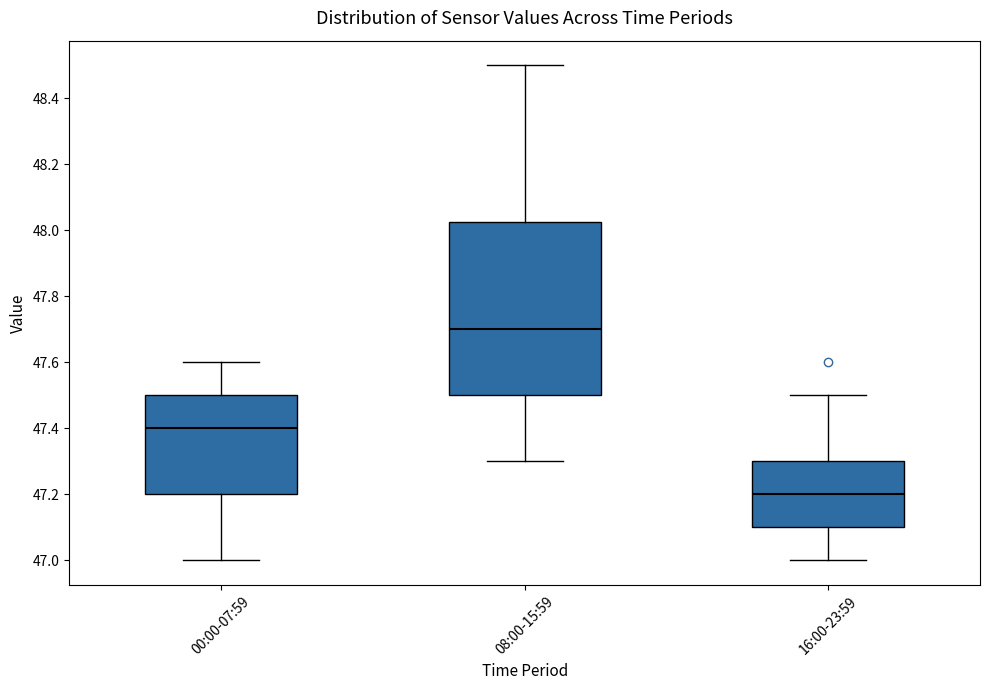

Reading left to right, read every box against the y-axis: the position of its median line, the range the box covers, and the ends of its whiskers. The values are not printed on the chart, so give them approximately, as read against the axis.

00:00-07:59: median 47.40, box 47.20 to 47.50, whiskers 47.00 to 47.60
08:00-15:59: median 47.70, box 47.50 to 48.02, whiskers 47.30 to 48.50
16:00-23:59: median 47.20, box 47.10 to 47.30, whiskers 47.00 to 47.50